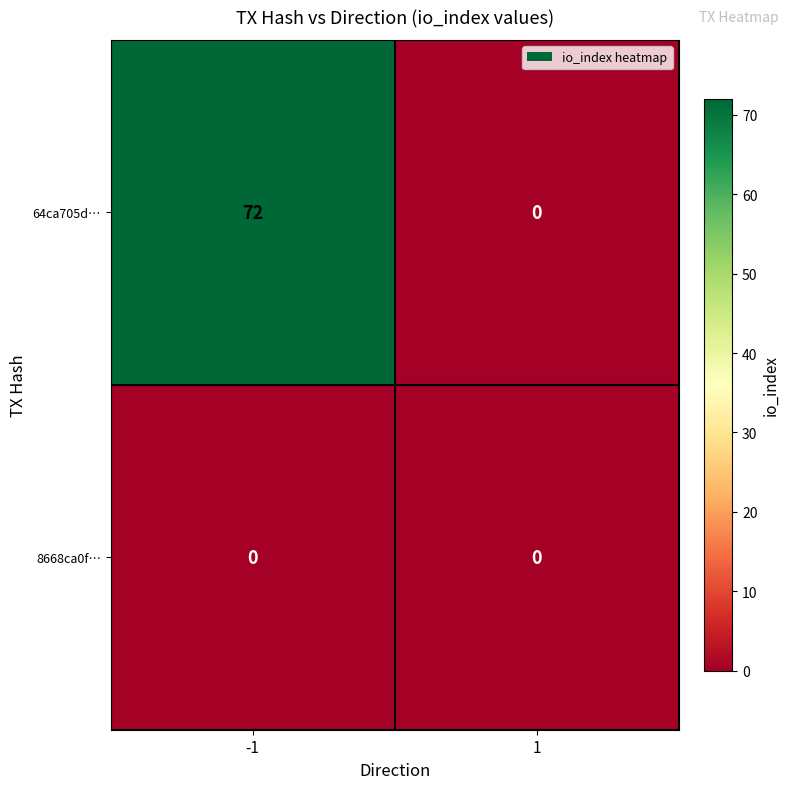

The value of 8668ca0f… at -1 is 0. True or false?

True